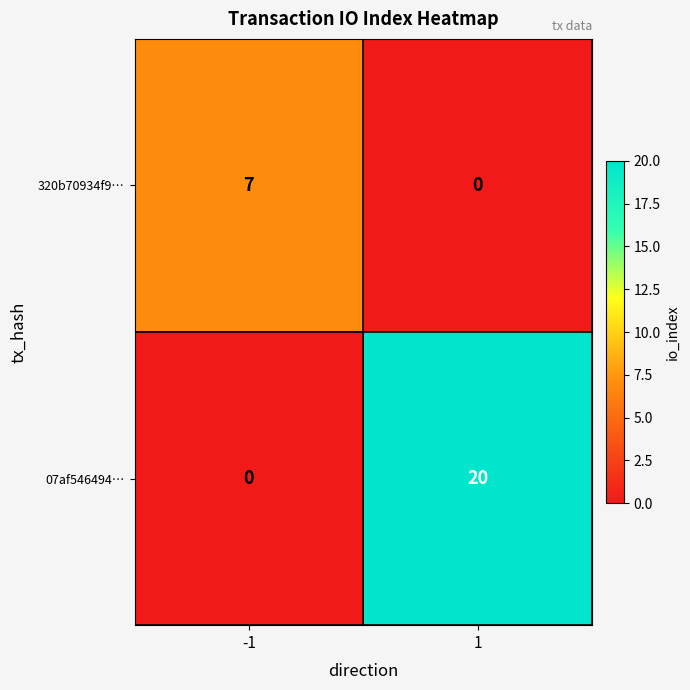

Reading right to left, transcribe all the data shown in this chart.

320b70934f9…: 1=0	-1=7
07af546494…: 1=20	-1=0